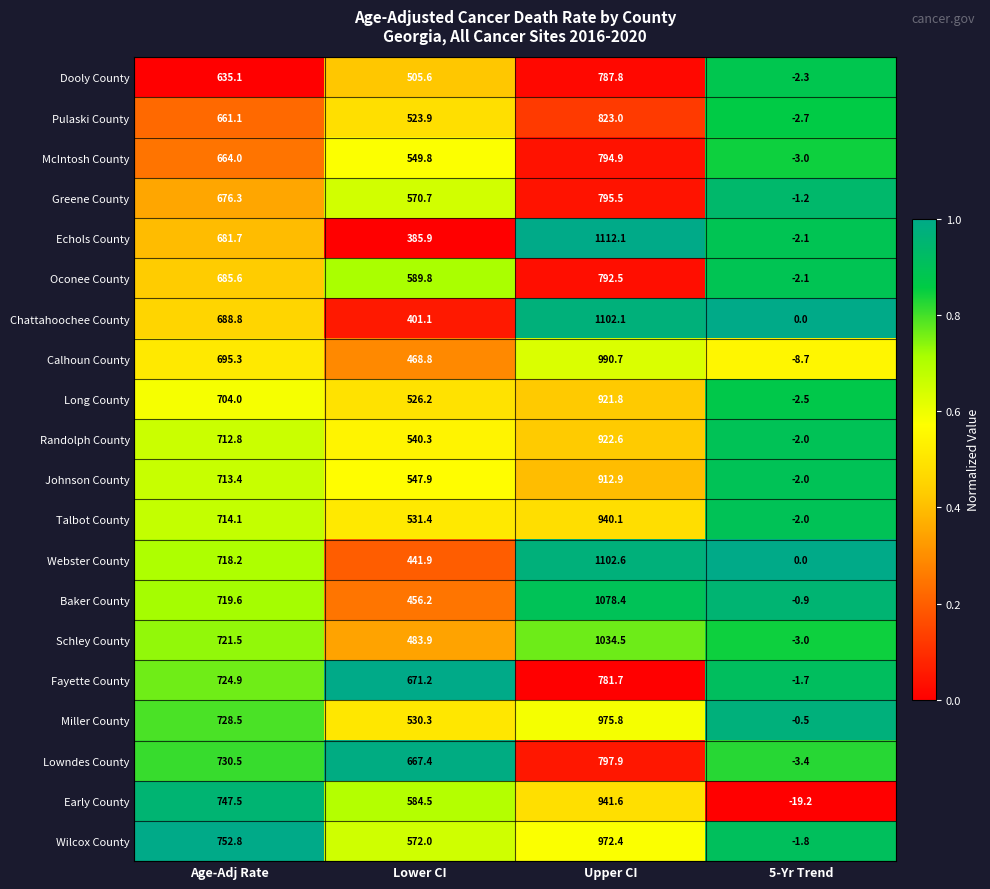

Rank the series at Upper CI from highest to lowest value.

Echols County, Webster County, Chattahoochee County, Baker County, Schley County, Calhoun County, Miller County, Wilcox County, Early County, Talbot County, Randolph County, Long County, Johnson County, Pulaski County, Lowndes County, Greene County, McIntosh County, Oconee County, Dooly County, Fayette County